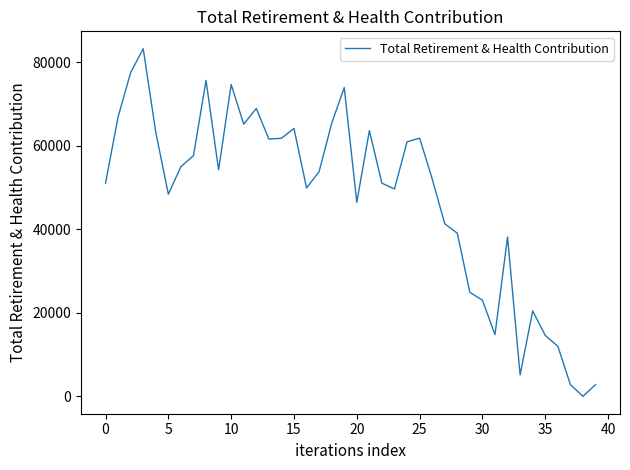

What is the maximum value shown in the chart?

83227